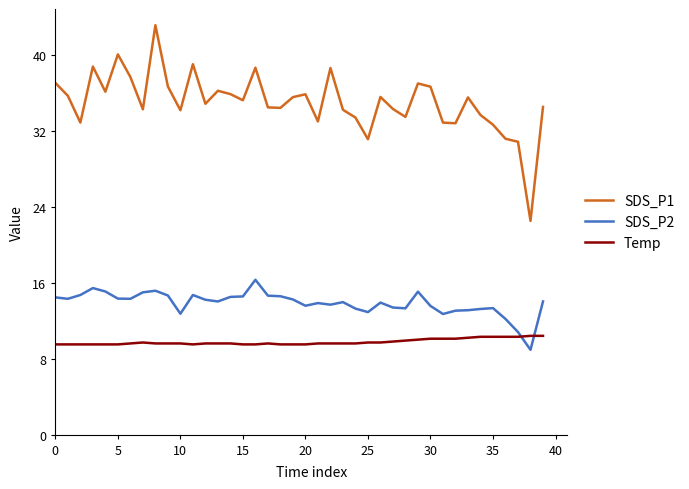

Which series has the widest spread of values?

SDS_P1